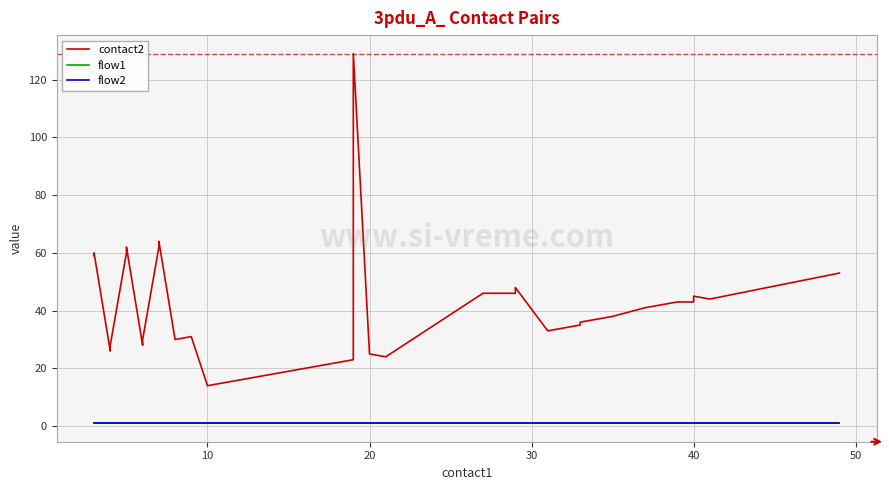

What is the sum of all contact2 values?

1562